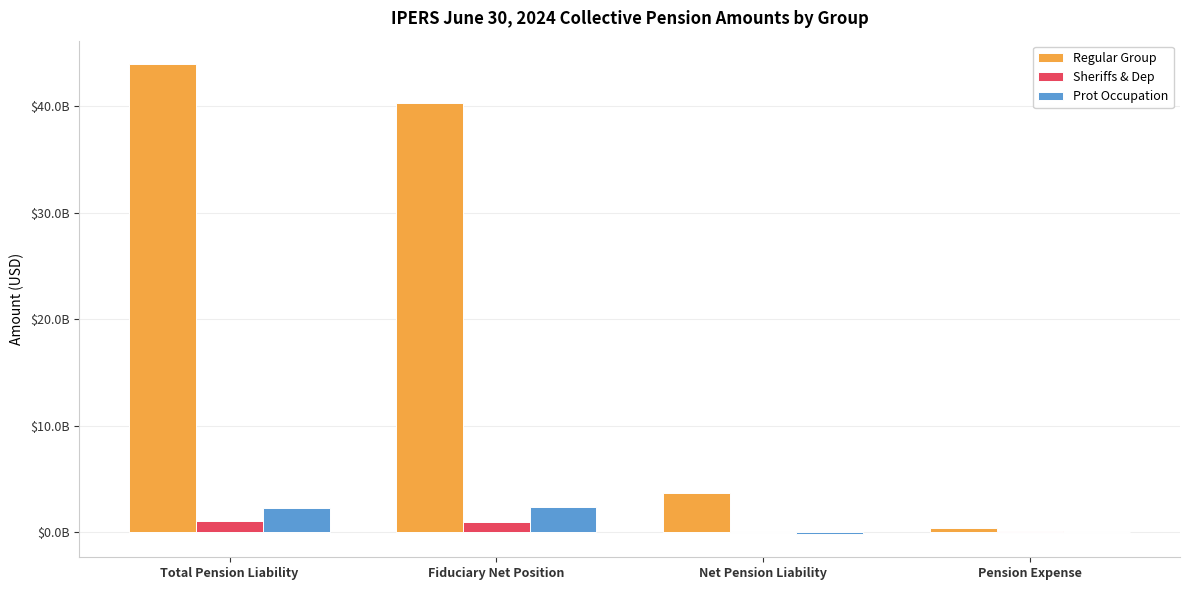

What are all the series names shown in the legend?

Regular Group, Sheriffs & Dep, Prot Occupation